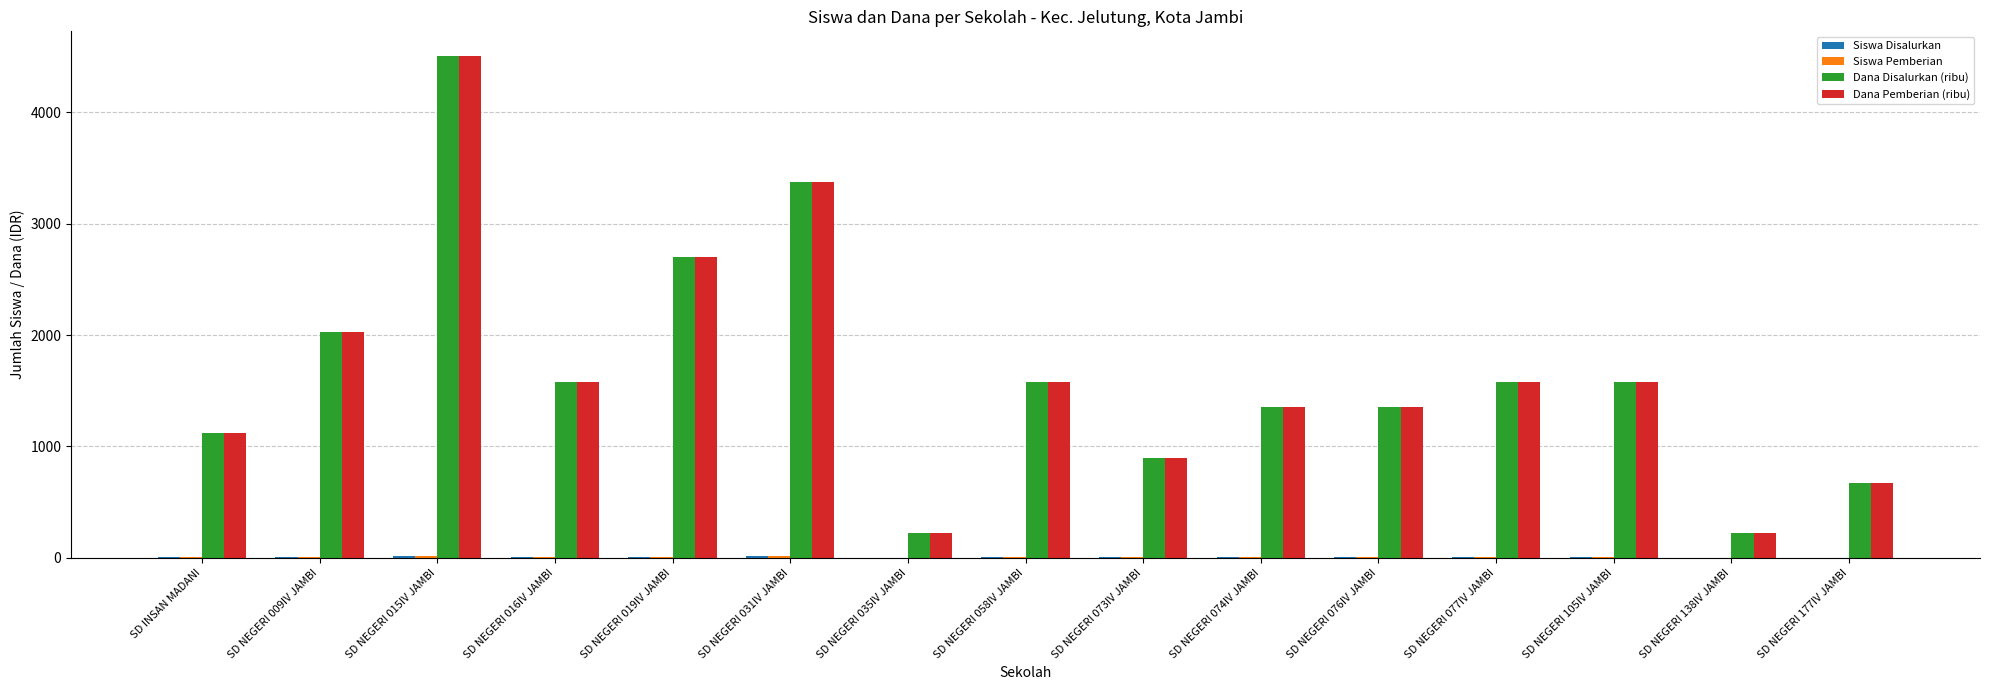

Which category has the highest value in the Dana Pemberian (ribu) series?

SD NEGERI 015IV JAMBI